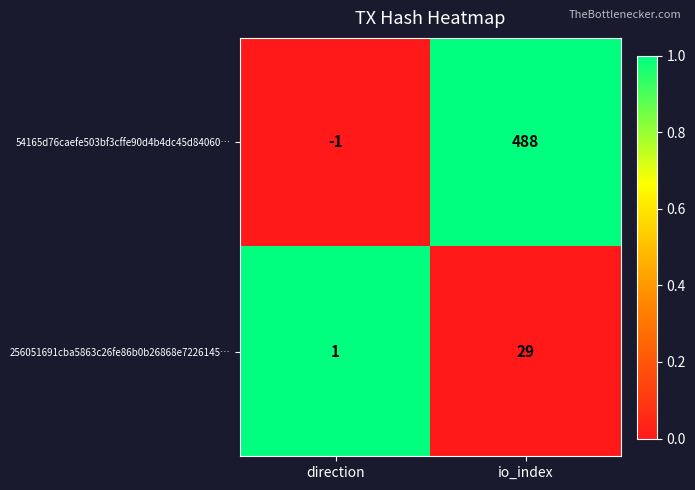

Reading left to right, what are all the values shown in this chart?

54165d76caefe503bf3cffe90d4b4dc45d84060…: -1	488
256051691cba5863c26fe86b0b26868e7226145…: 1	29